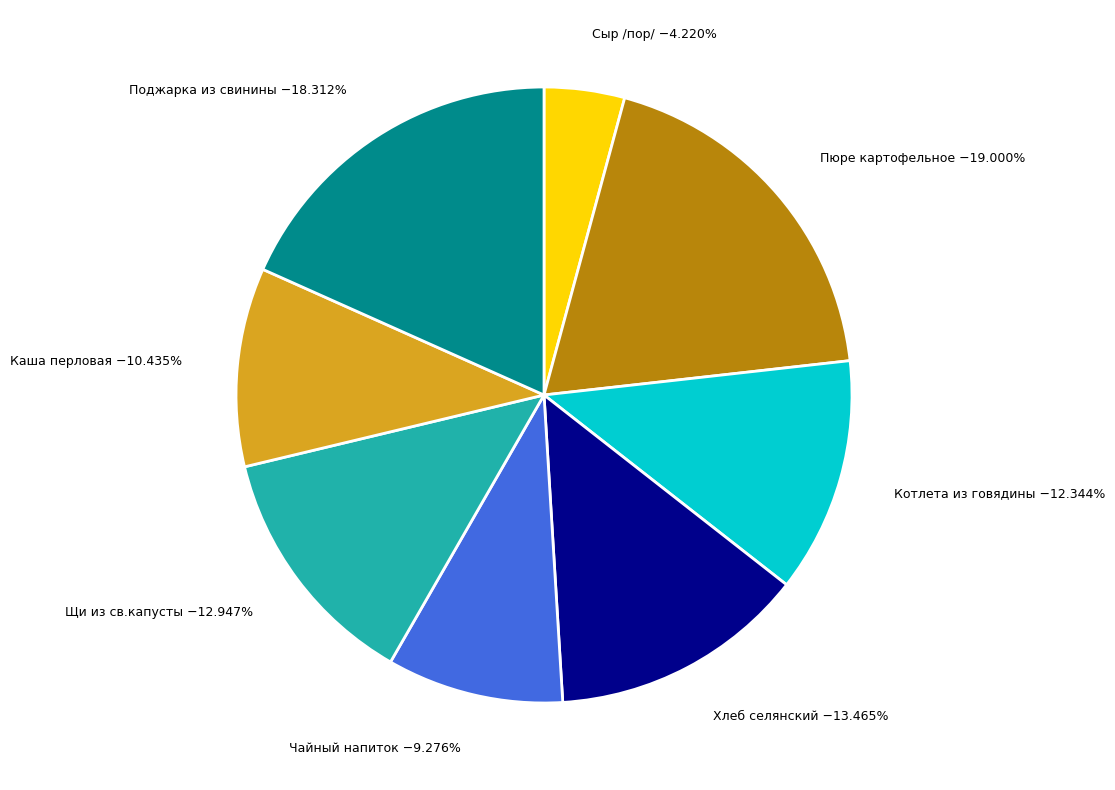

To the nearest percent, what is the average slice percentage?

12%